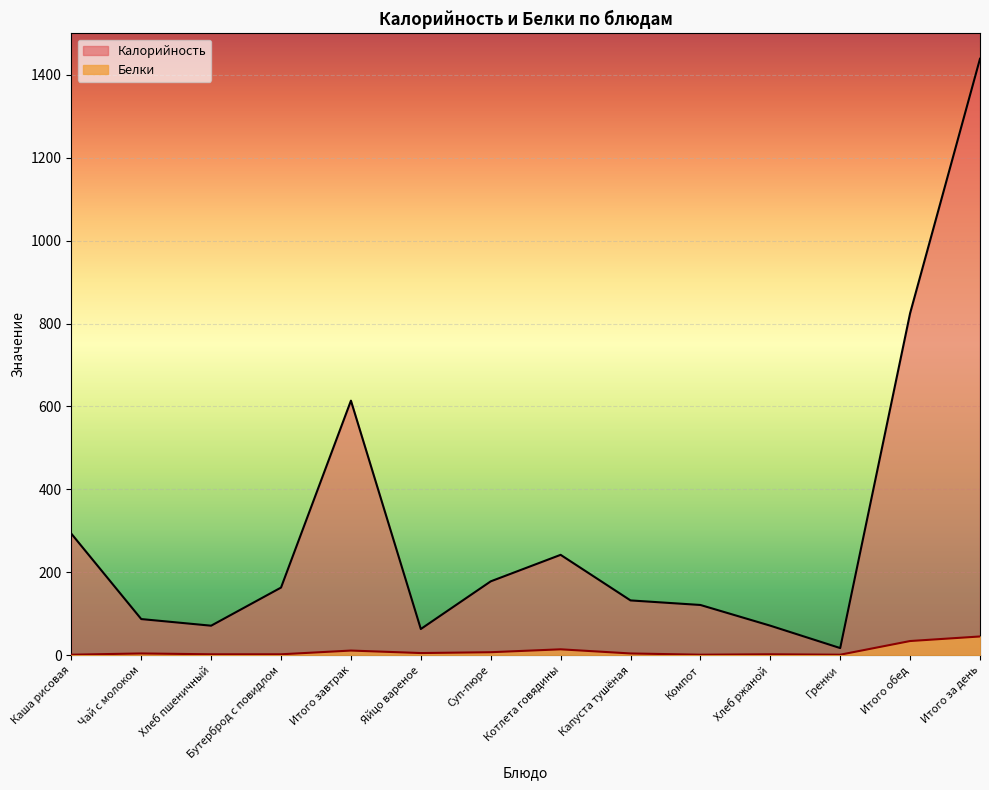

Which label corresponds to the largest value in the chart?

Итого за день